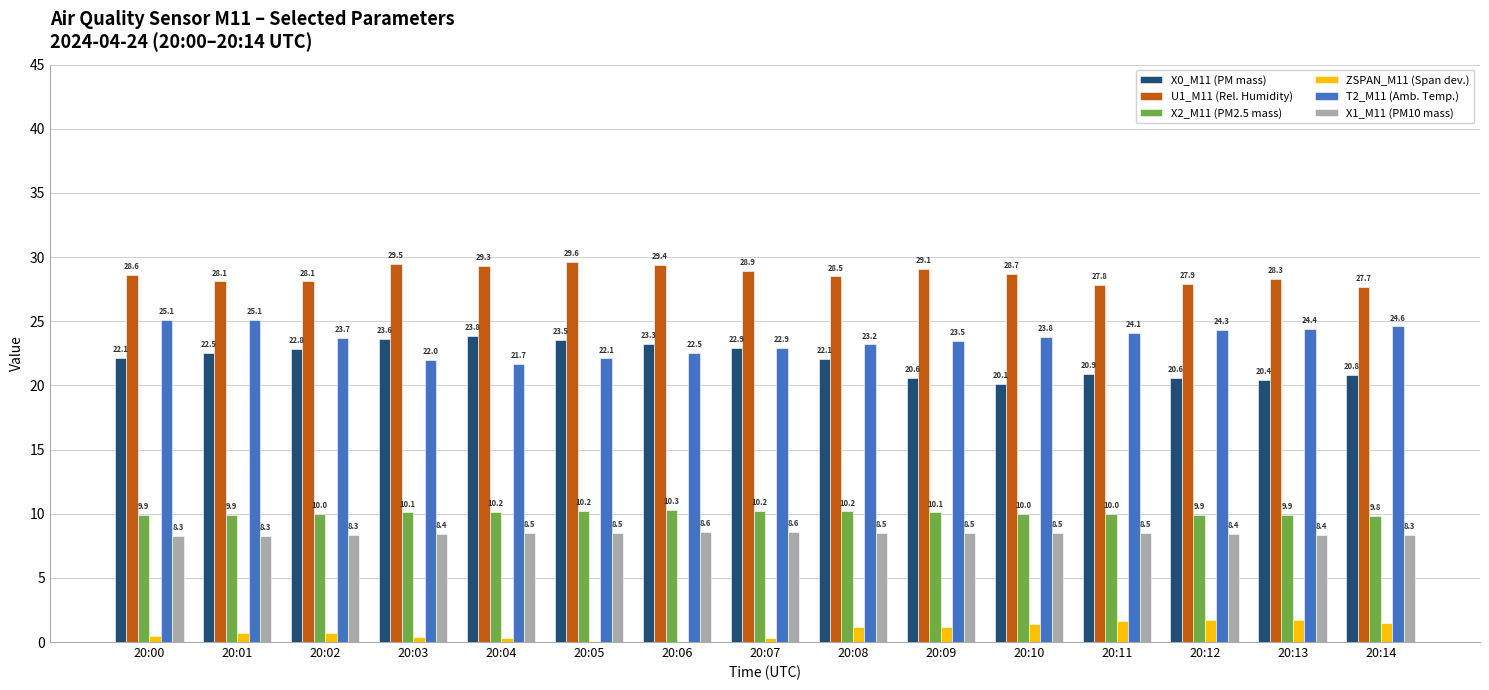

Which series has the largest total across all categories?

U1_M11 (Rel. Humidity)